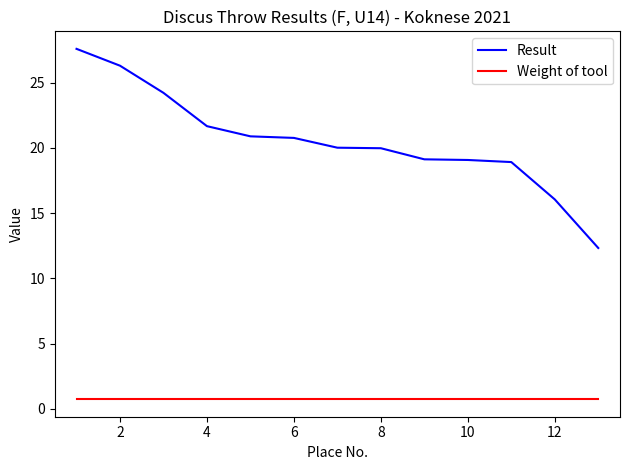

List the series in order of their peak value, lowest first.

Weight of tool, Result